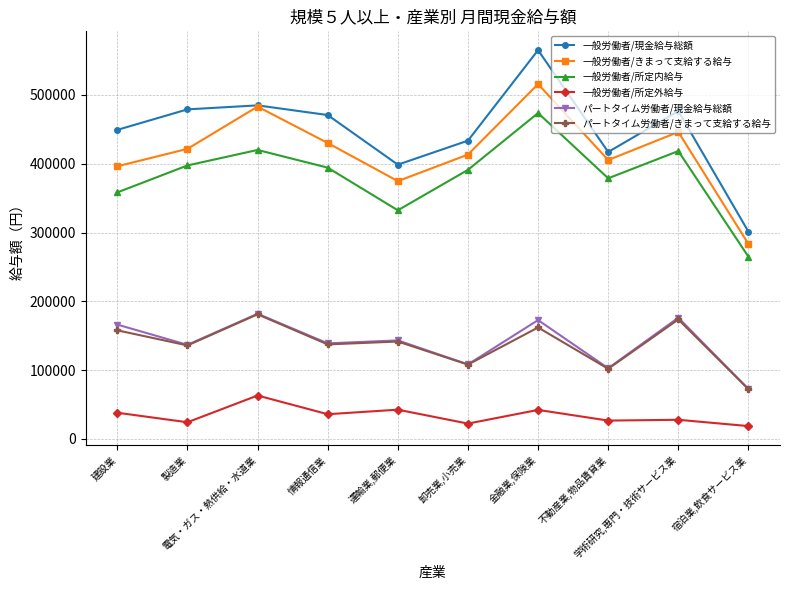

Where is the first local maximum for 一般労働者/現金給与総額?

電気・ガス・熱供給・水道業